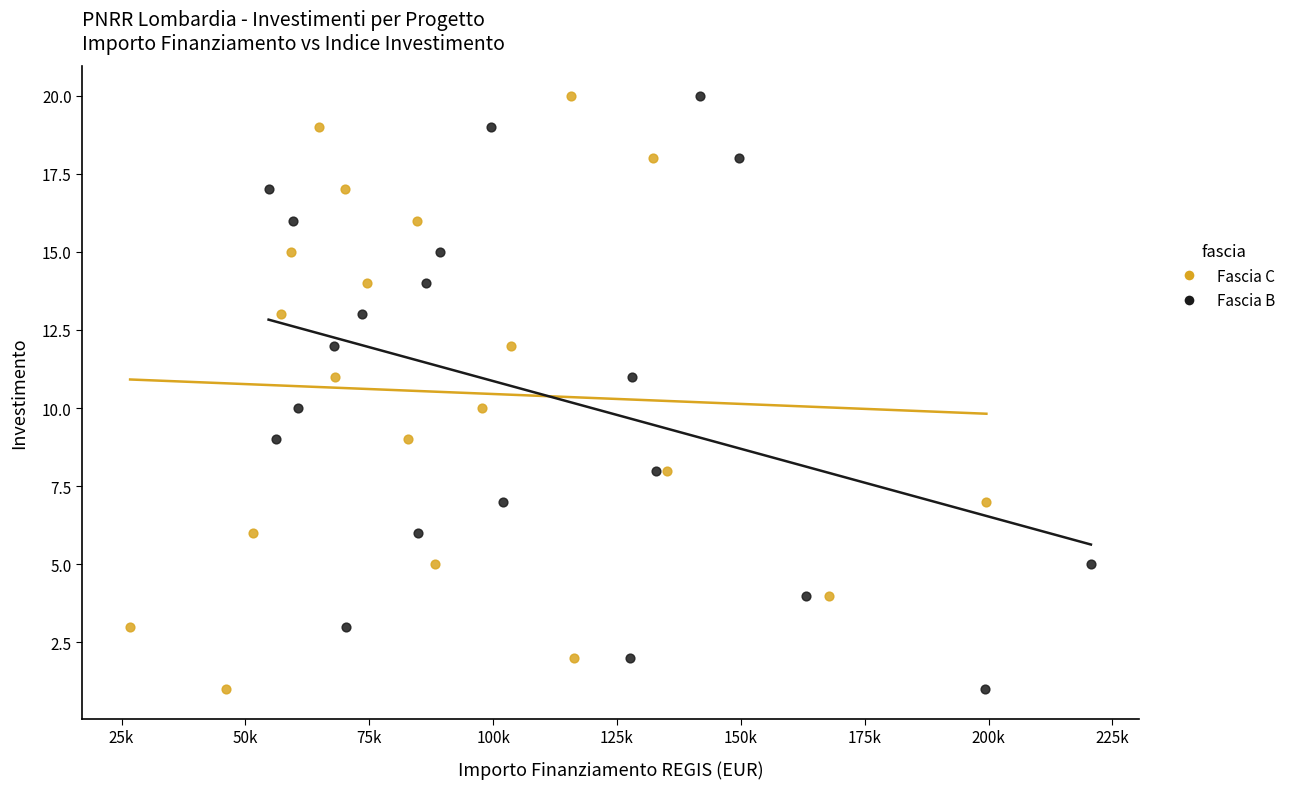

What are all the series names shown in the legend?

Fascia C, Fascia B